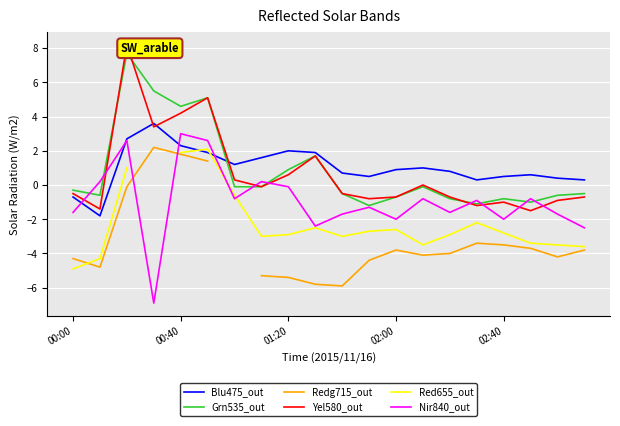

What is the highest value of the Grn535_out series?

7.7